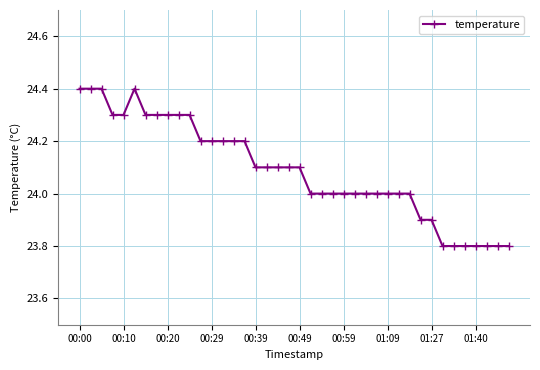

What is the minimum value shown in the chart?

23.8